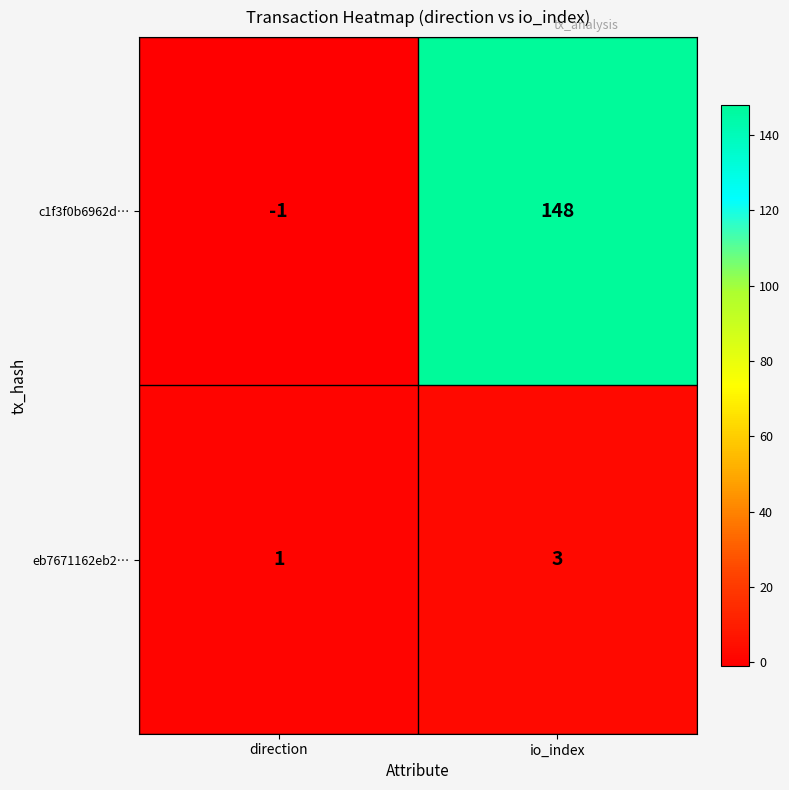

Count the number of categories in the chart.

2